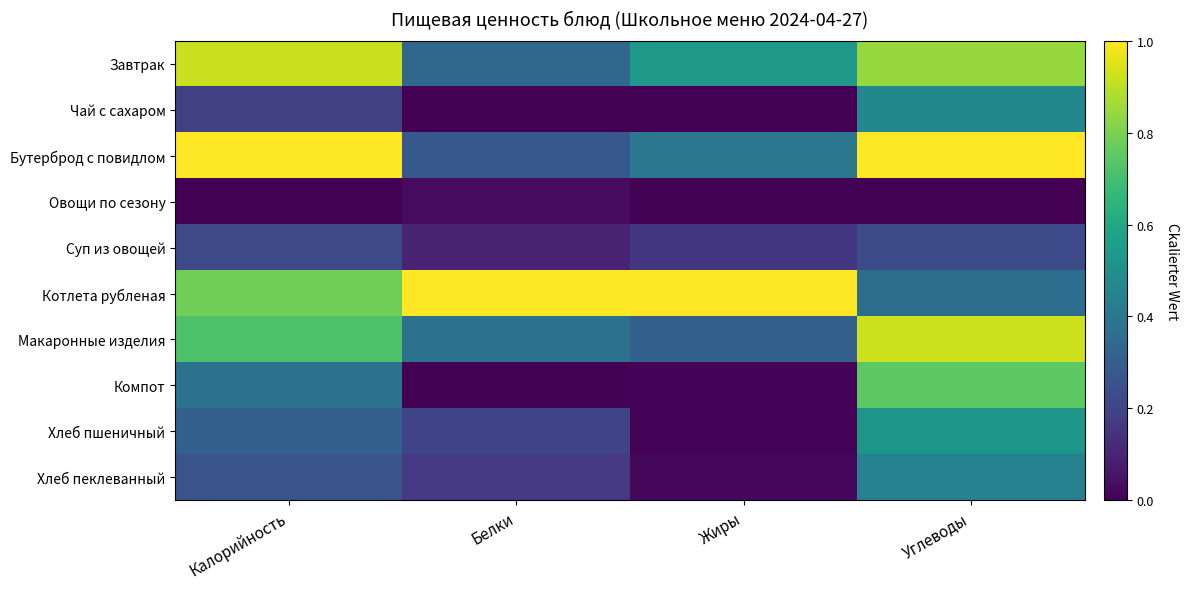

Which category has the lowest value across all series?

Белки